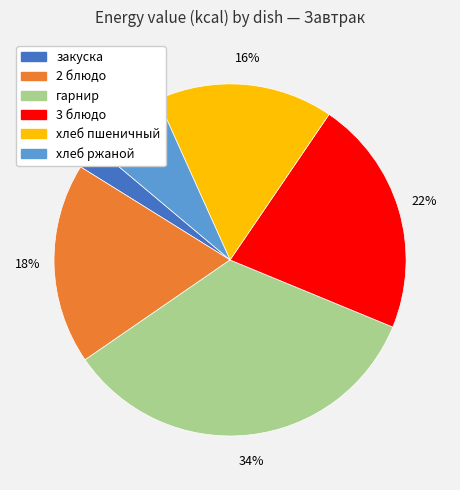

To the nearest percent, what is the average slice percentage?

17%